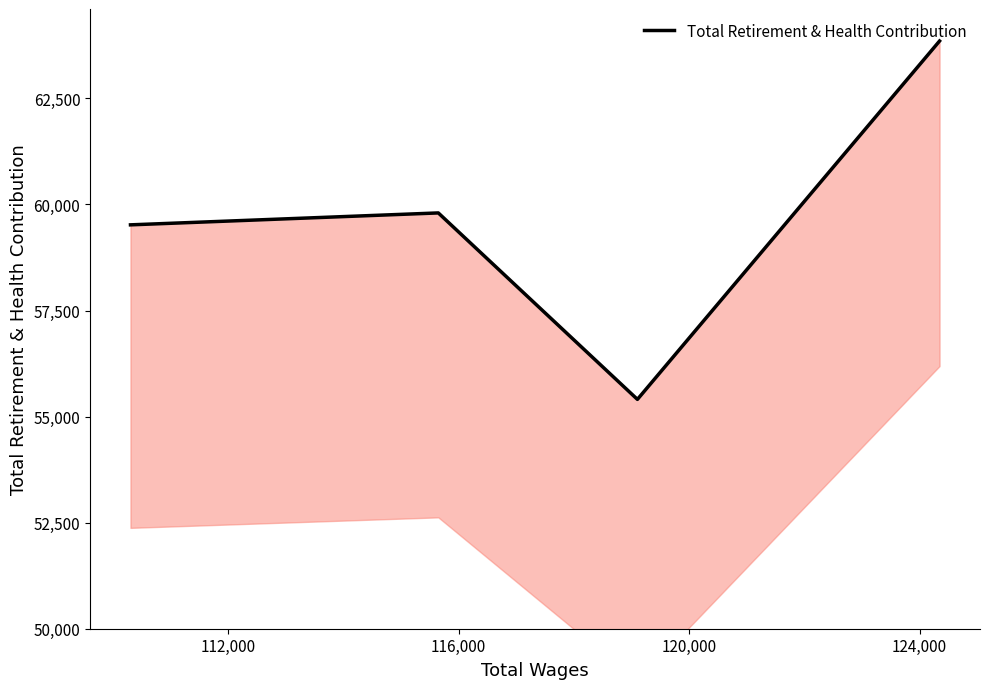

Count the number of data series in this chart.

1